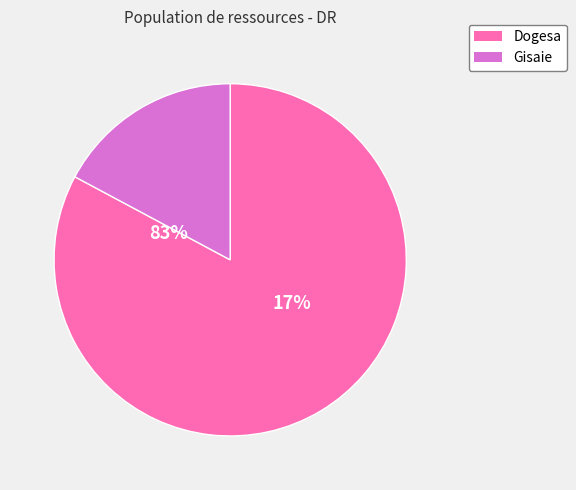

To the nearest percent, what is the combined percentage of Dogesa and Gisaie?

100%